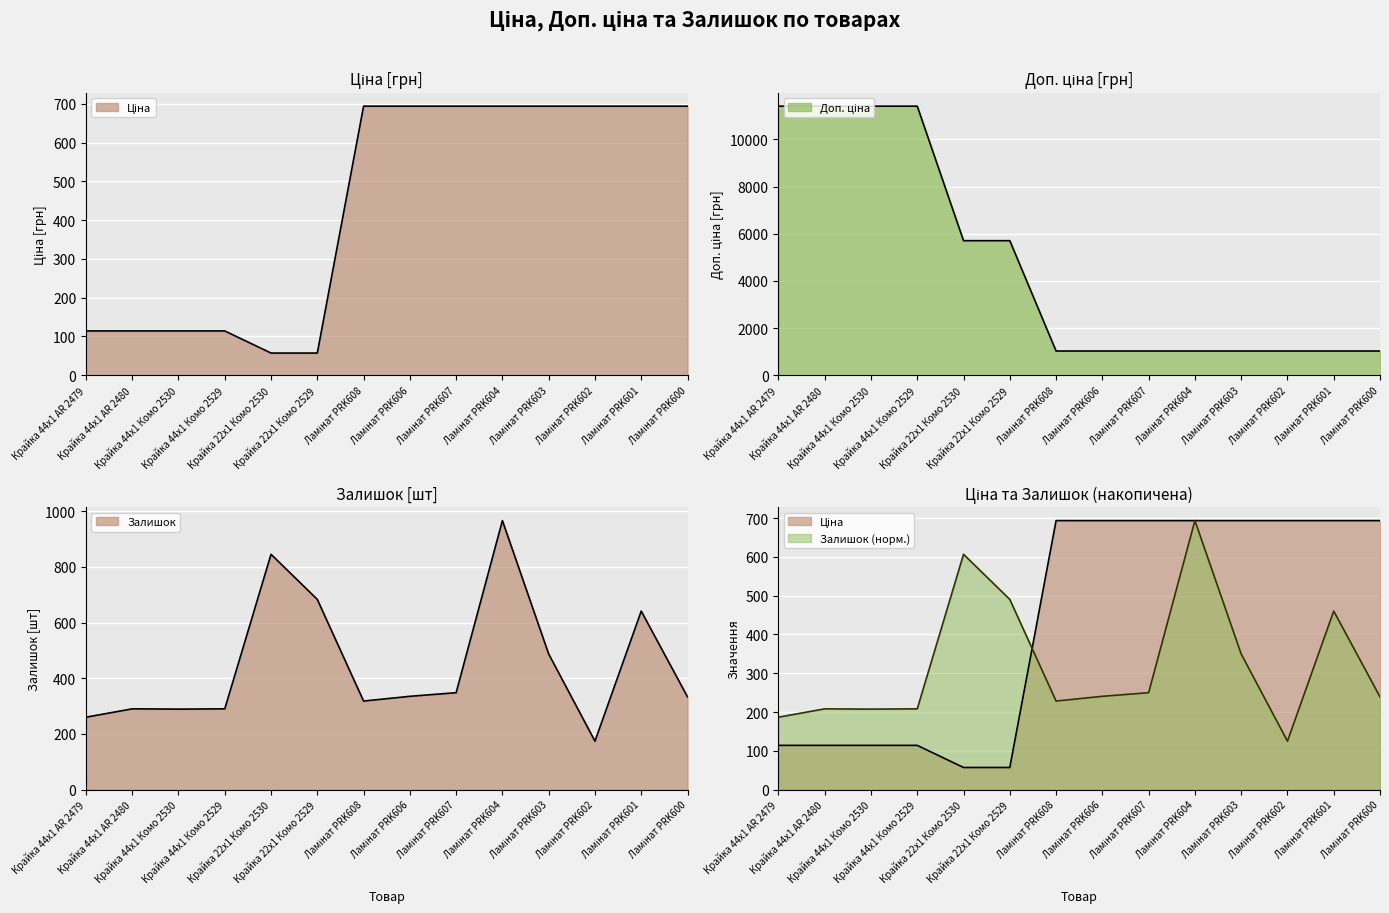

Reading left to right, extract all data points from this chart.

Ціна: 114.1	114.1	114.1	114.1	57.0	57.0	693.7	693.7	693.7	693.7	693.7	693.7	693.7	693.7
Доп. ціна: 11410.0	11410.0	11410.0	11410.0	5705.0	5705.0	1024.6	1024.6	1024.6	1024.6	1024.6	1024.6	1024.6	1024.6
Залишок: 260.0	290.0	289.0	290.0	845.0	683.0	318.0	335.0	348.0	966.0	487.0	174.0	641.0	333.0